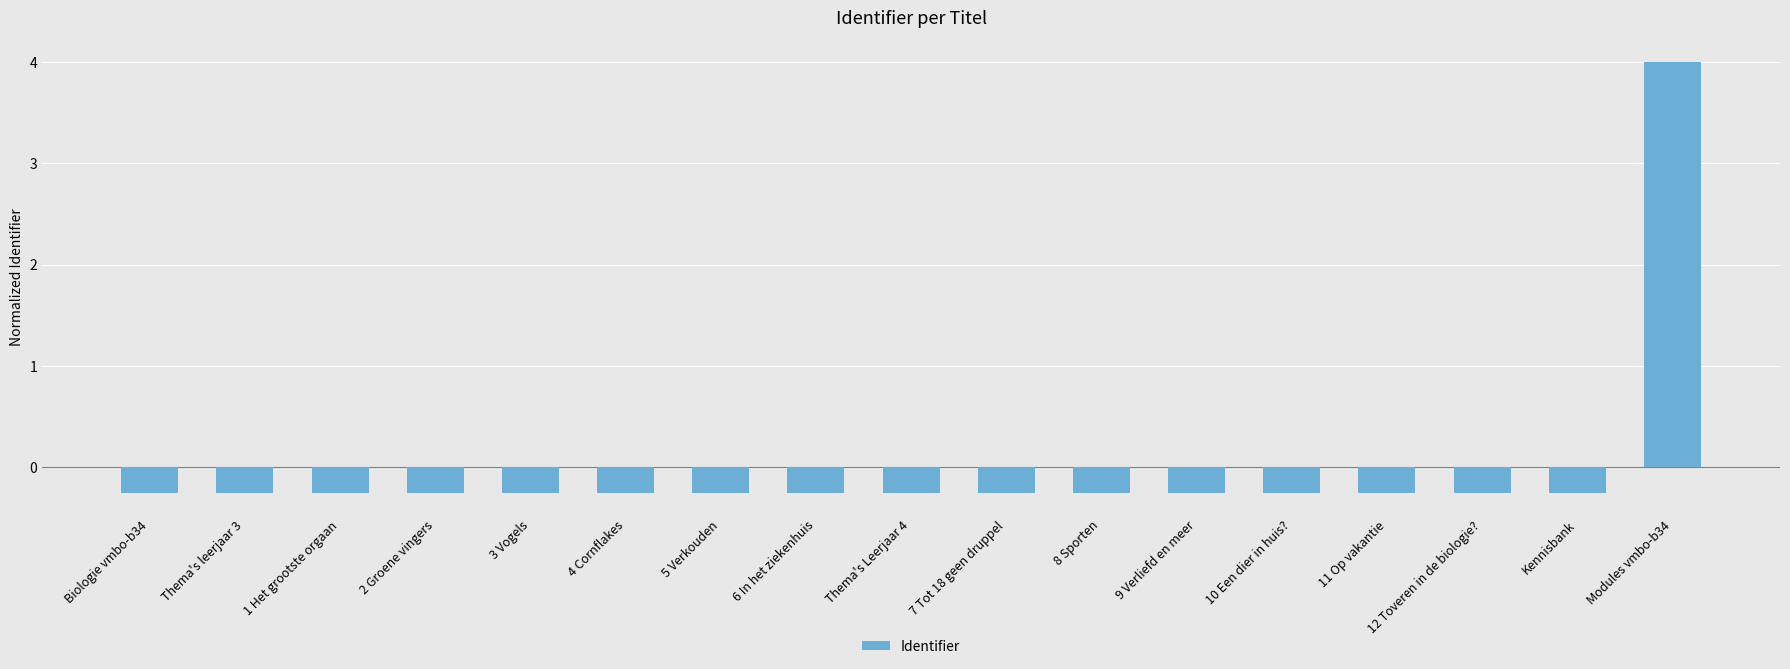

Which category has the highest value across all series?

Modules vmbo-b34